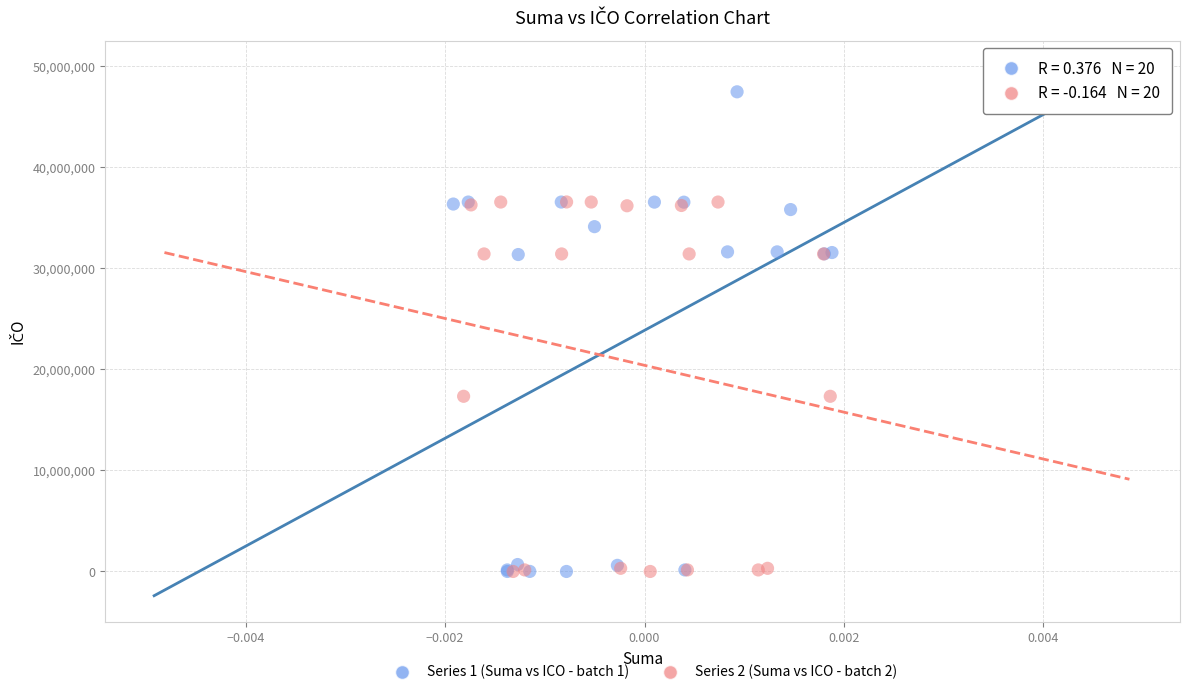

What are all the series names shown in the legend?

Series 1 (Suma vs ICO - batch 1), Series 2 (Suma vs ICO - batch 2)